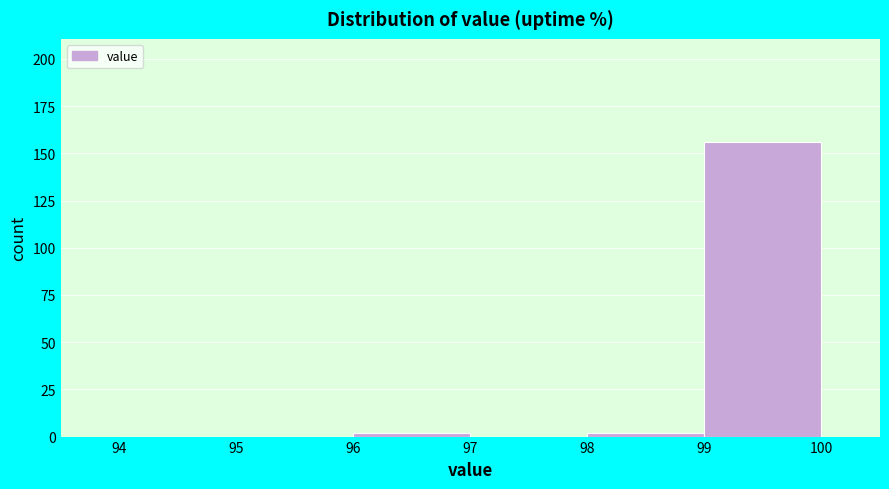

Reading left to right, list every bar in this chart as the range it spans on the x-axis followed by its height. The values are not printed on the chart, so give them approximately, as read against the axis.

94 to 95: 0
95 to 96: 0
96 to 97: under 5
97 to 98: 0
98 to 99: under 5
99 to 100: 155